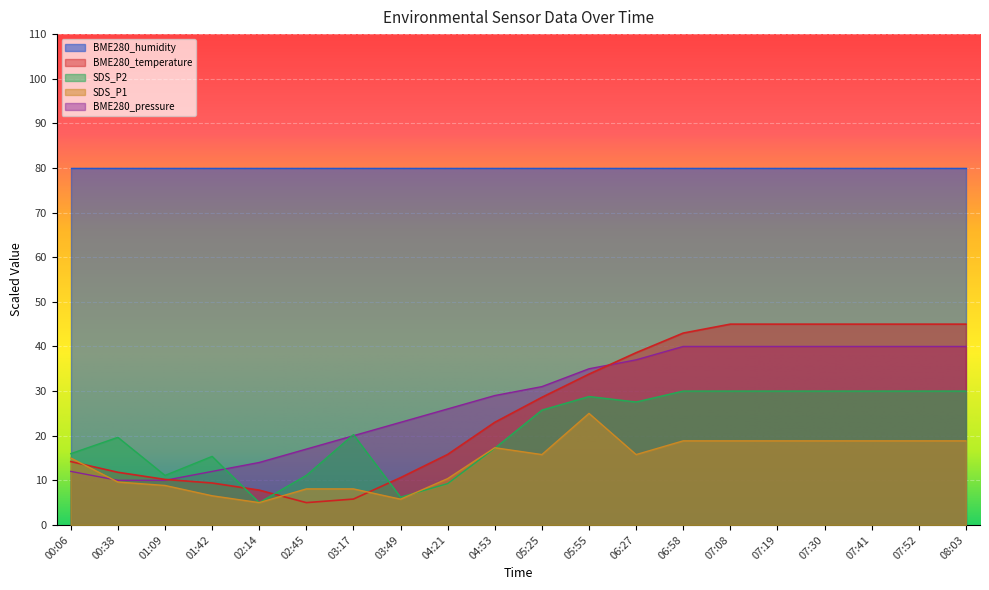

What value does the SDS_P1 series have at 02:45?

8.1